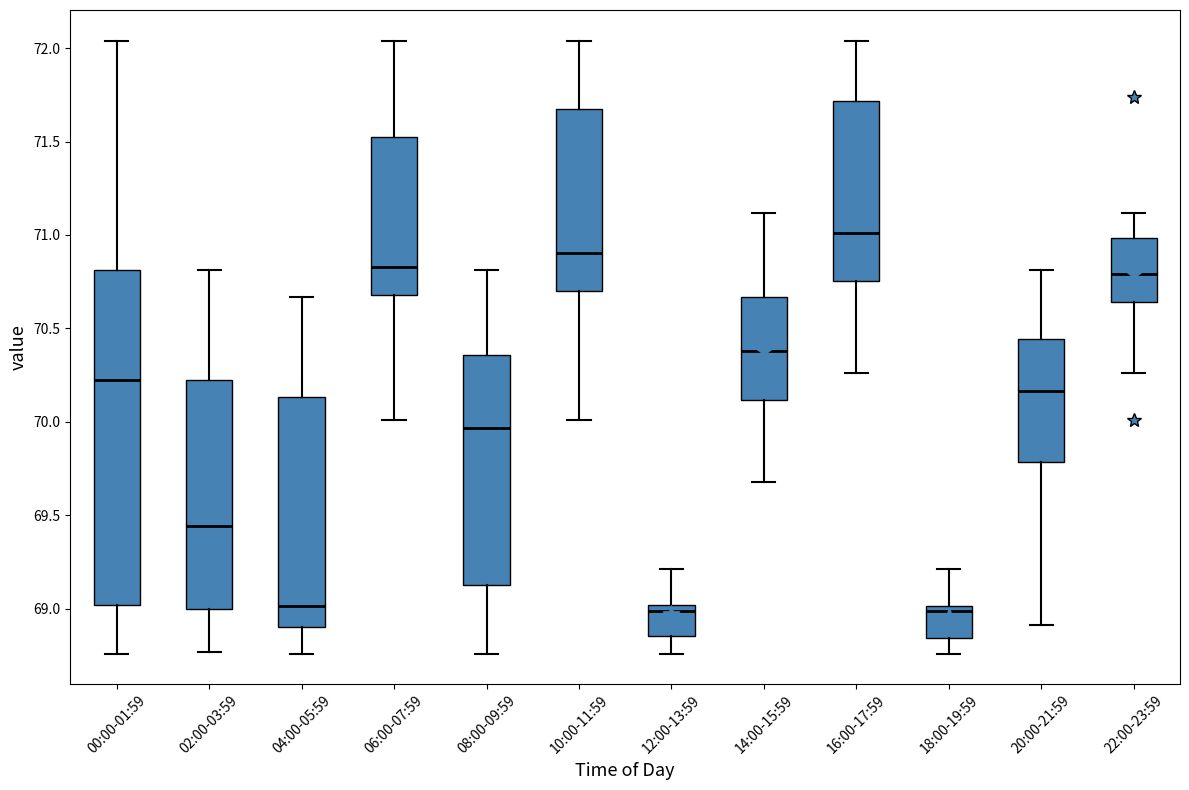

Reading left to right, read every box against the y-axis: the position of its median line, the range the box covers, and the ends of its whiskers. The values are not printed on the chart, so give them approximately, as read against the axis.

00:00-01:59: median 70.25, box 69.00 to 70.80, whiskers 68.75 to 72.05
02:00-03:59: median 69.45, box 69.00 to 70.25, whiskers 68.75 to 70.80
04:00-05:59: median 69.00, box 68.90 to 70.15, whiskers 68.75 to 70.65
06:00-07:59: median 70.85, box 70.70 to 71.55, whiskers 70.00 to 72.05
08:00-09:59: median 69.95, box 69.15 to 70.35, whiskers 68.75 to 70.80
10:00-11:59: median 70.90, box 70.70 to 71.65, whiskers 70.00 to 72.05
12:00-13:59: median 69.00 (just below the box's upper edge), box 68.85 to 69.00, whiskers 68.75 to 69.20
14:00-15:59: median 70.40, box 70.10 to 70.65, whiskers 69.70 to 71.10
16:00-17:59: median 71.00, box 70.75 to 71.70, whiskers 70.25 to 72.05
18:00-19:59: median 69.00 (just below the box's upper edge), box 68.85 to 69.00, whiskers 68.75 to 69.20
20:00-21:59: median 70.15, box 69.80 to 70.45, whiskers 68.90 to 70.80
22:00-23:59: median 70.80, box 70.65 to 71.00, whiskers 70.25 to 71.10